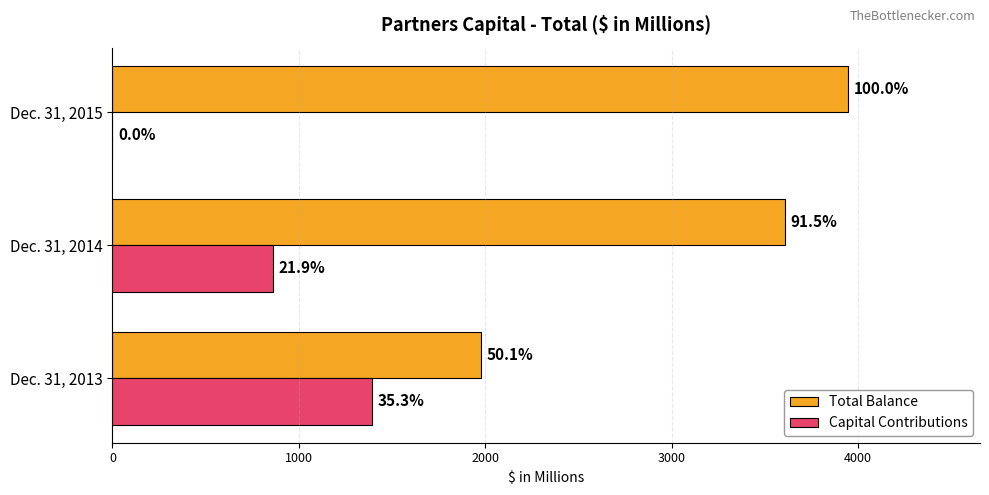

What are all the series names shown in the legend?

Total Balance, Capital Contributions